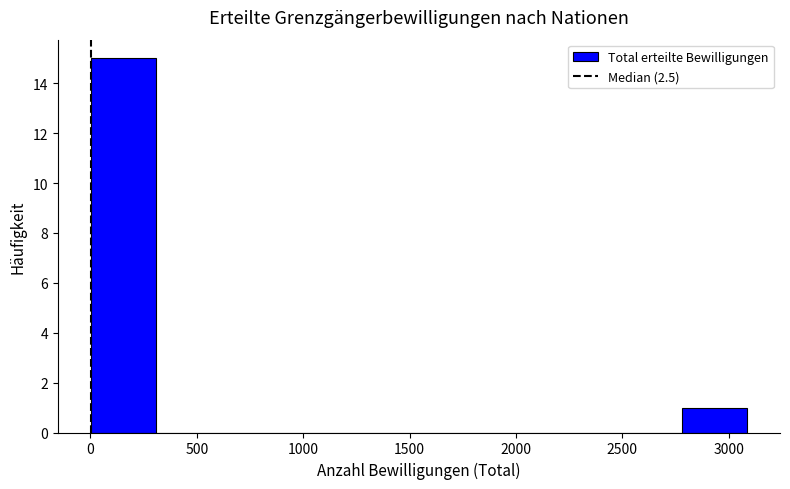

Reading left to right, transcribe this chart: for each bar, give the range it covers on the x-axis and its height. Neither the bar edges nor the heights are printed on the chart, so give them approximately, as read against the axes.

0 to 300: 15
300 to 600: 0
600 to 950: 0
950 to 1250: 0
1250 to 1550: 0
1550 to 1850: 0
1850 to 2150: 0
2150 to 2450: 0
2450 to 2800: 0
2800 to 3100: 1